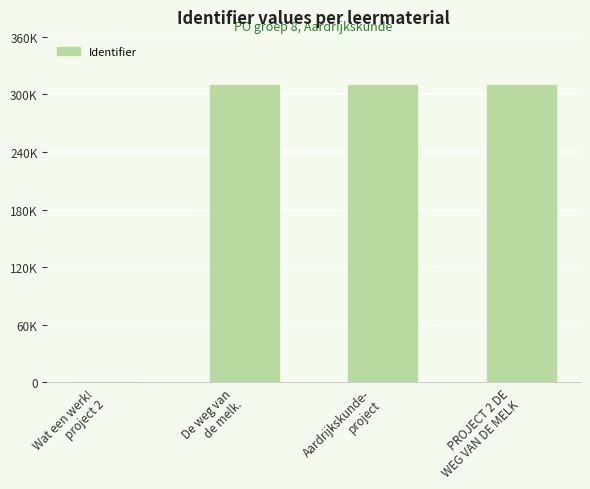

Count the number of categories in the chart.

4